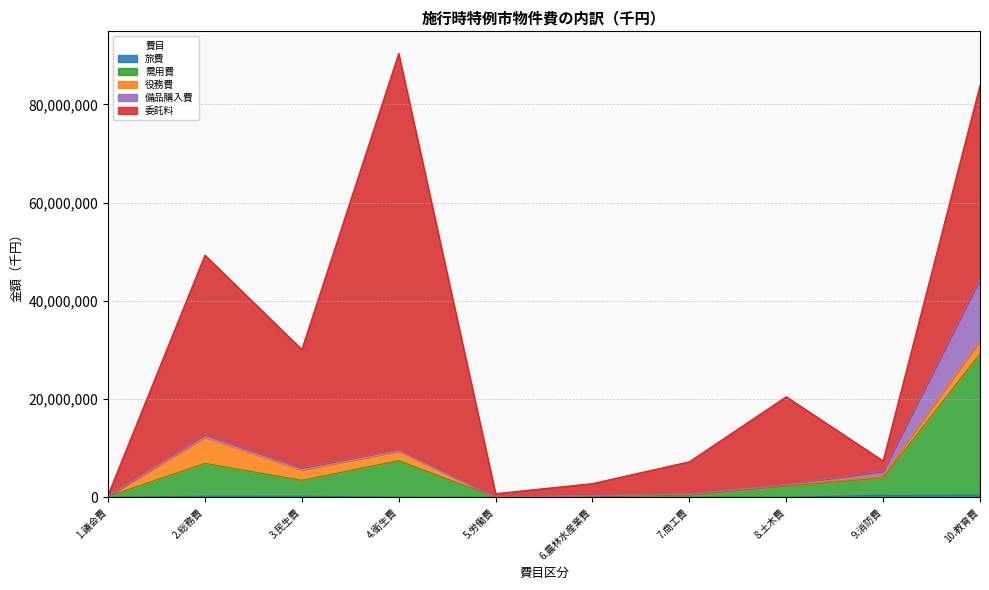

List the labels in order of 役務費 value, largest first.

2.総務費, 10.教育費, 3.民生費, 4.衛生費, 9.消防費, 8.土木費, 7.商工費, 6.農林水産業費, 1.議会費, 5.労働費